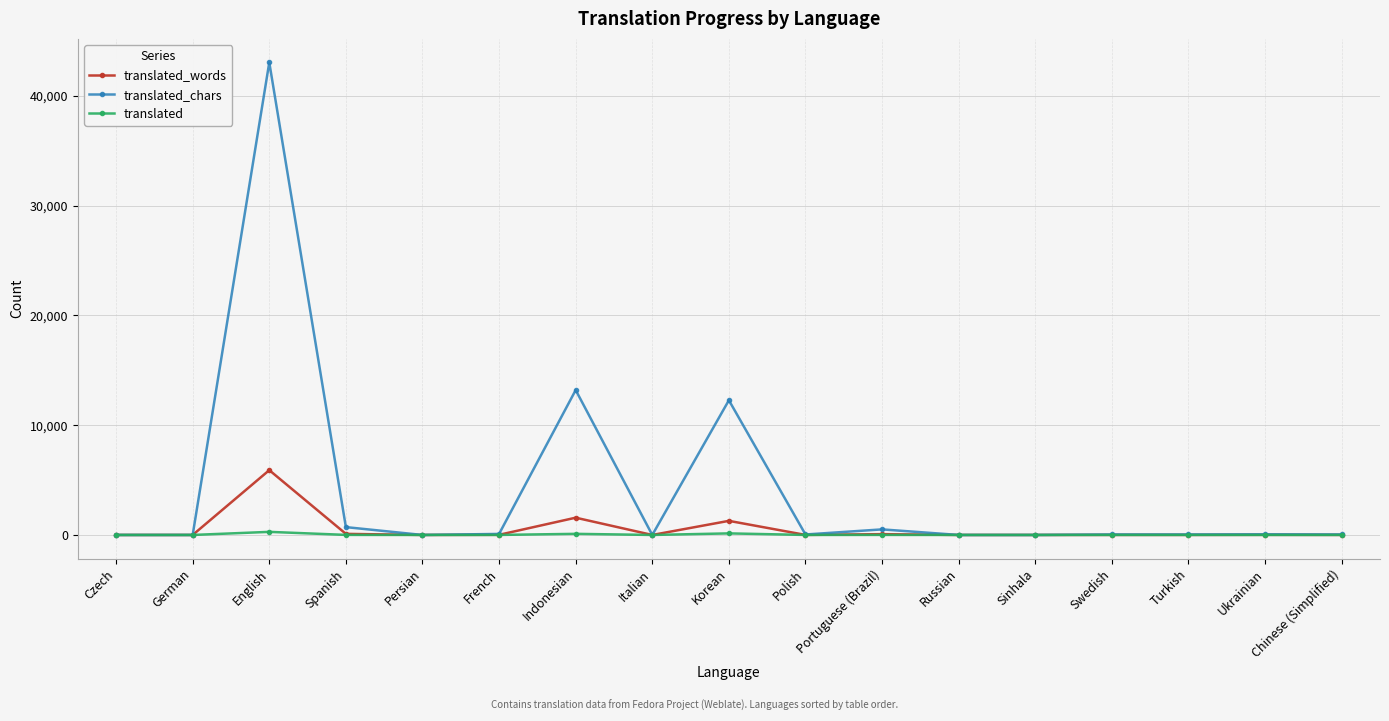

What position from the right is Korean?

9